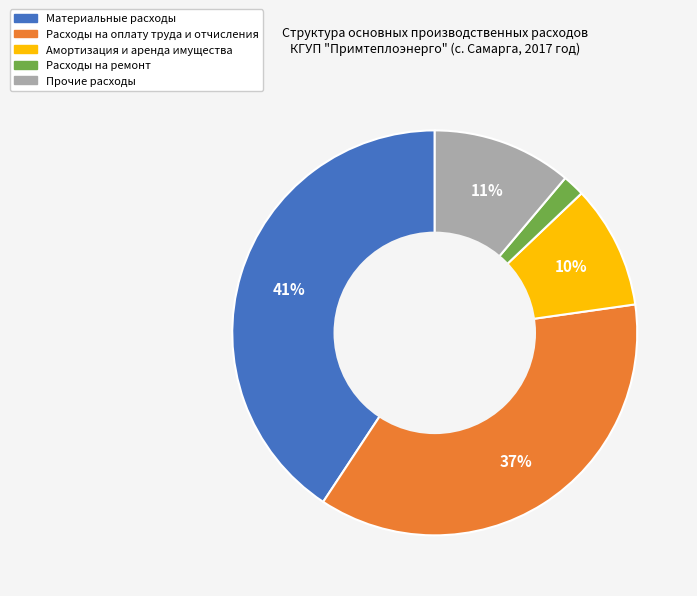

To the nearest percent, what percentage of the pie is Материальные расходы?

41%